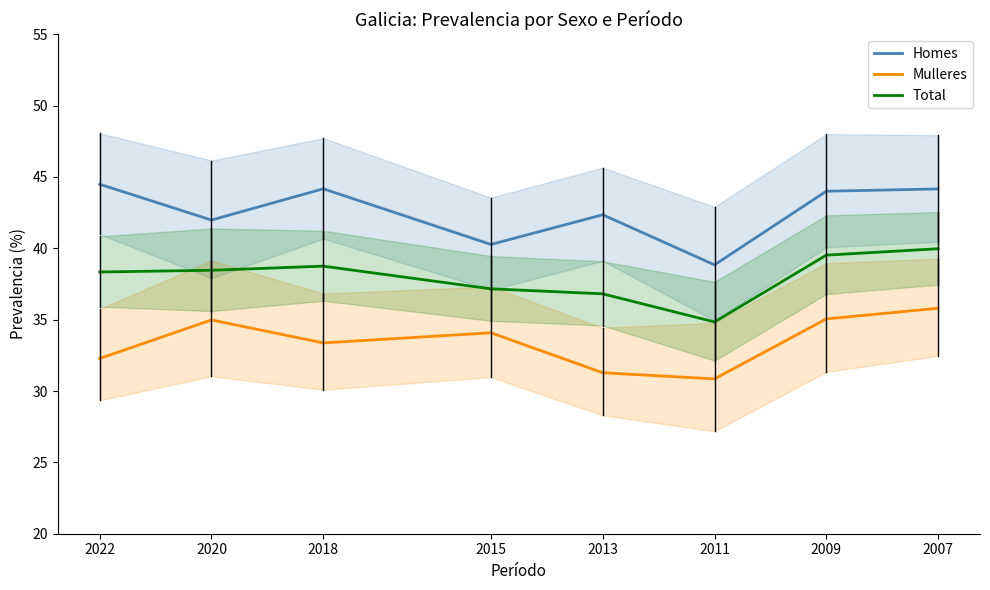

At which label does Homes reach its minimum?

2011